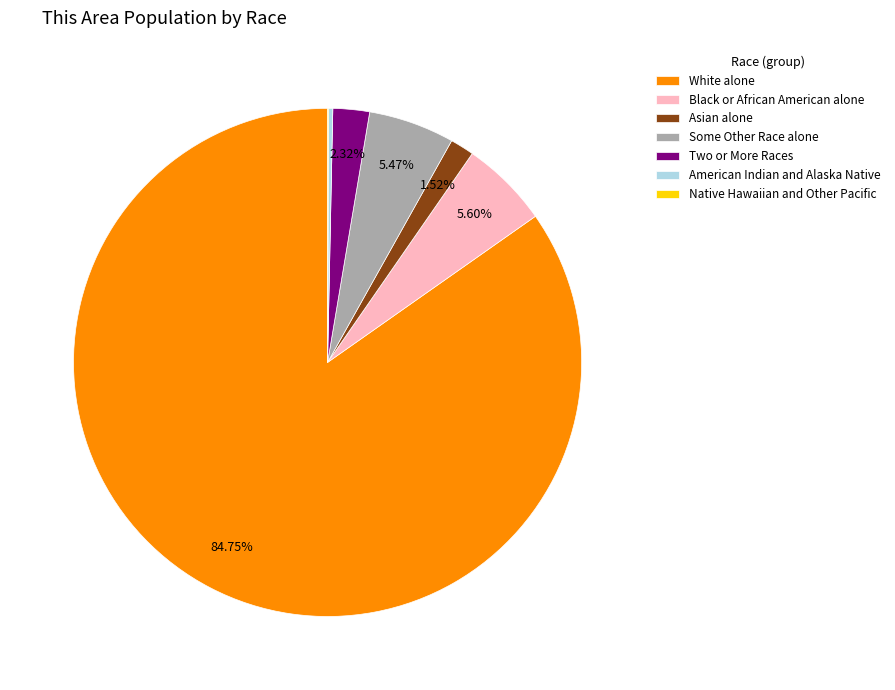

Which has a higher value, Some Other Race alone or Asian alone?

Some Other Race alone